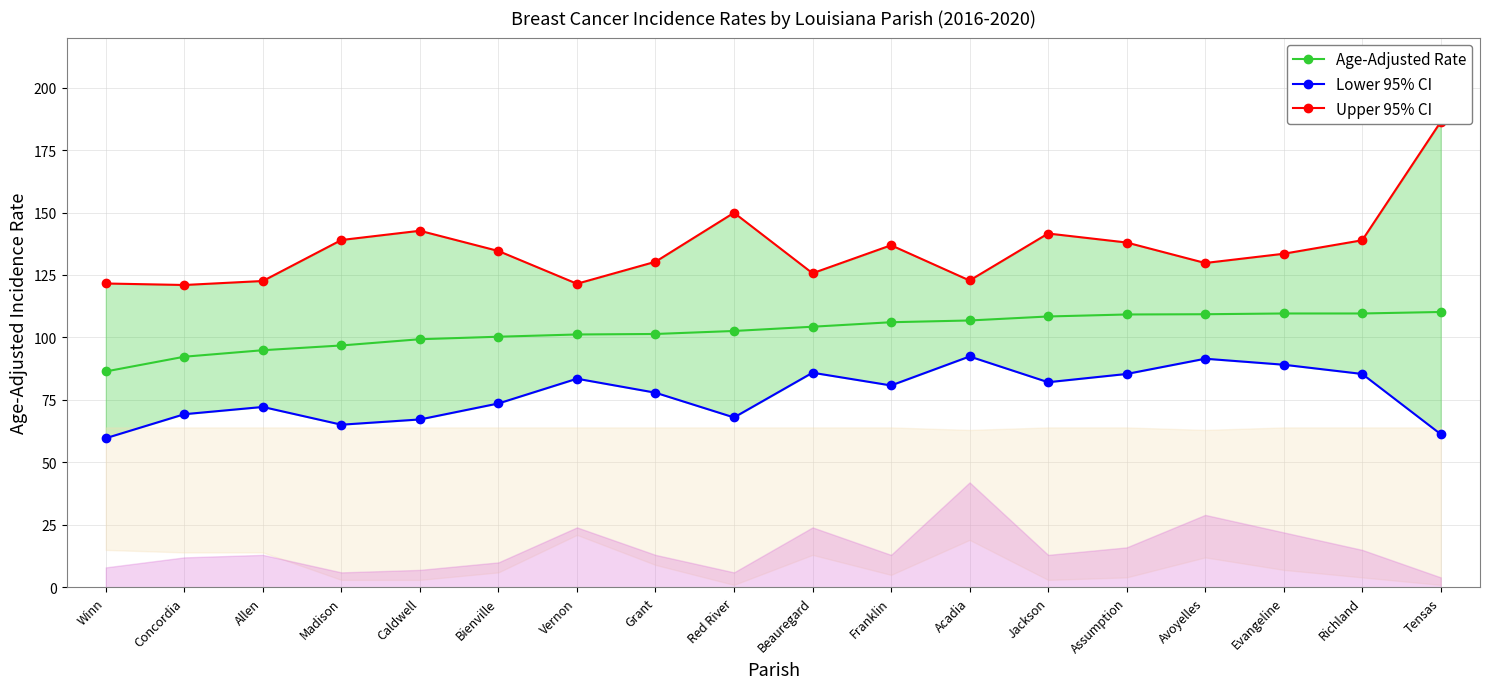

What is the average value of the Upper 95% CI series?

135.4